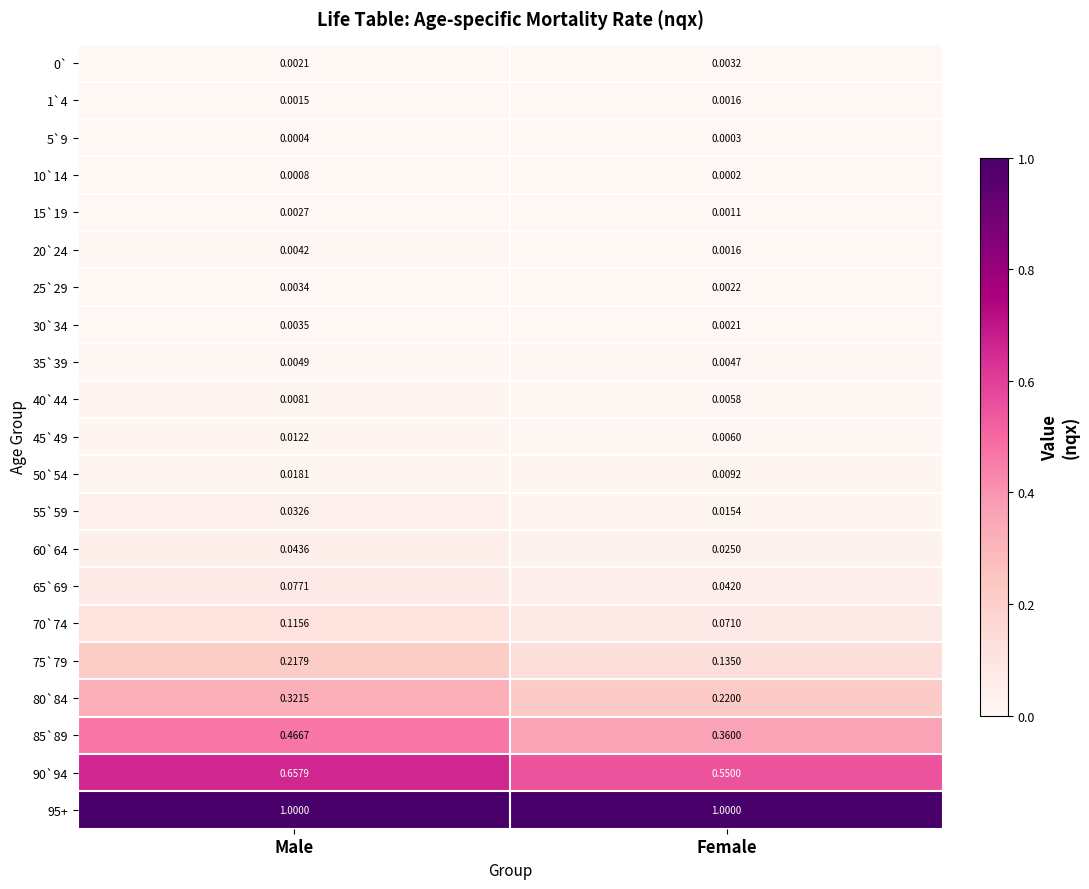

List the labels in order of 45`49 value, smallest first.

Female, Male